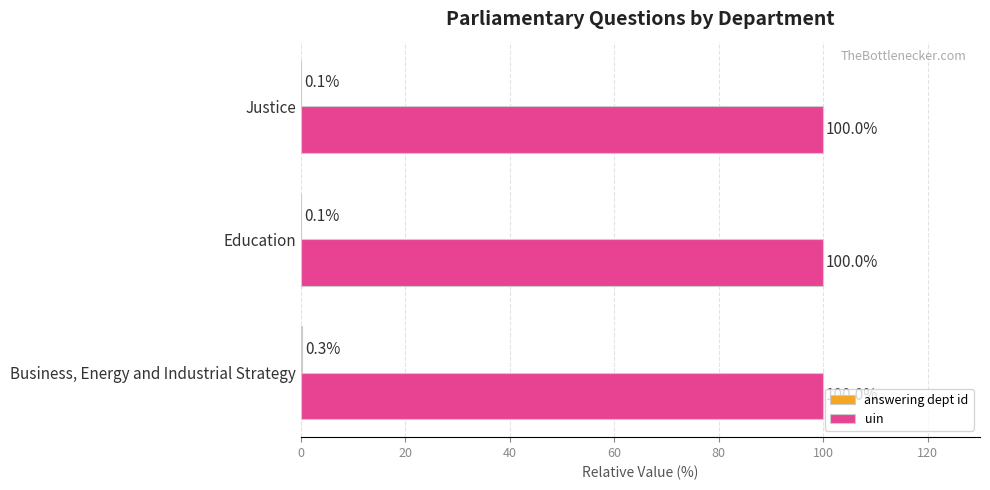

The uin series shows 100.0 at Education. True or false?

True